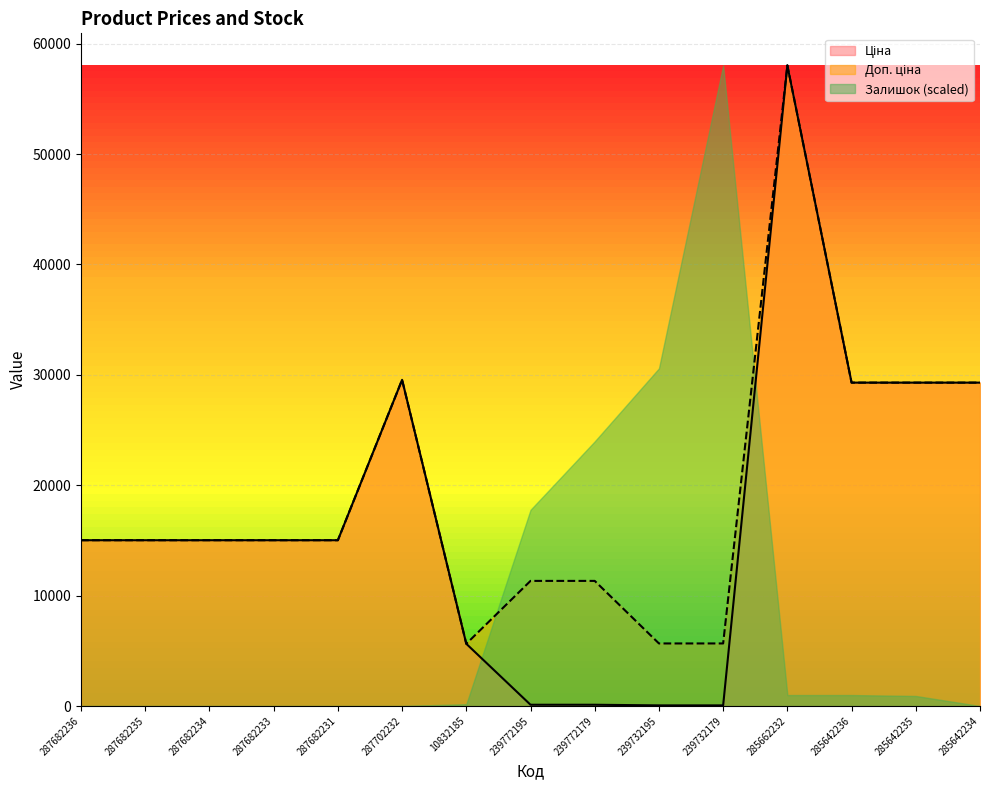

What is the approximate value of Доп. ціна at 239732179?

5667.0